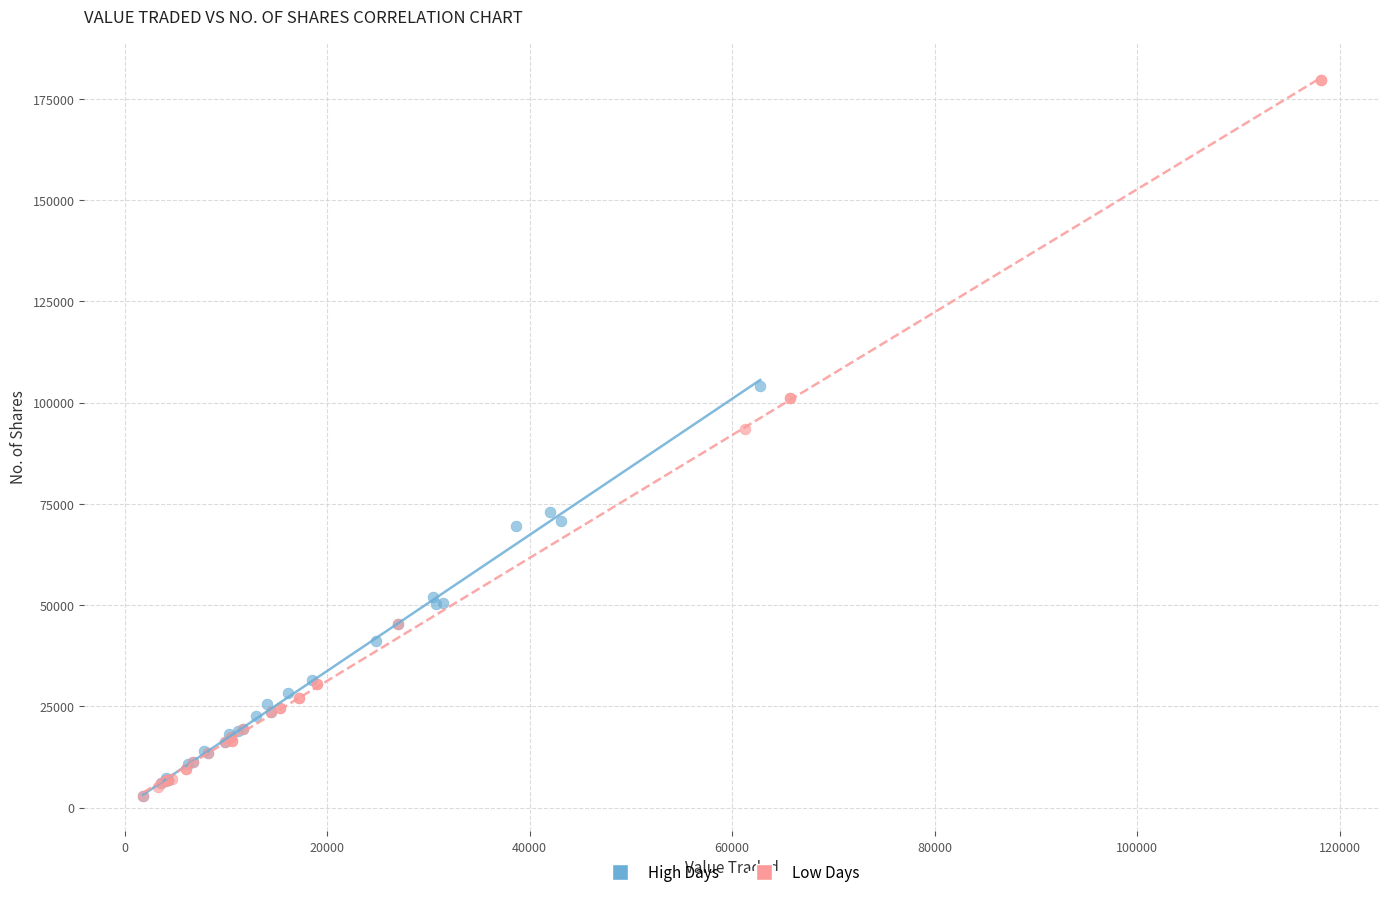

What are all the series names shown in the legend?

High Days, Low Days